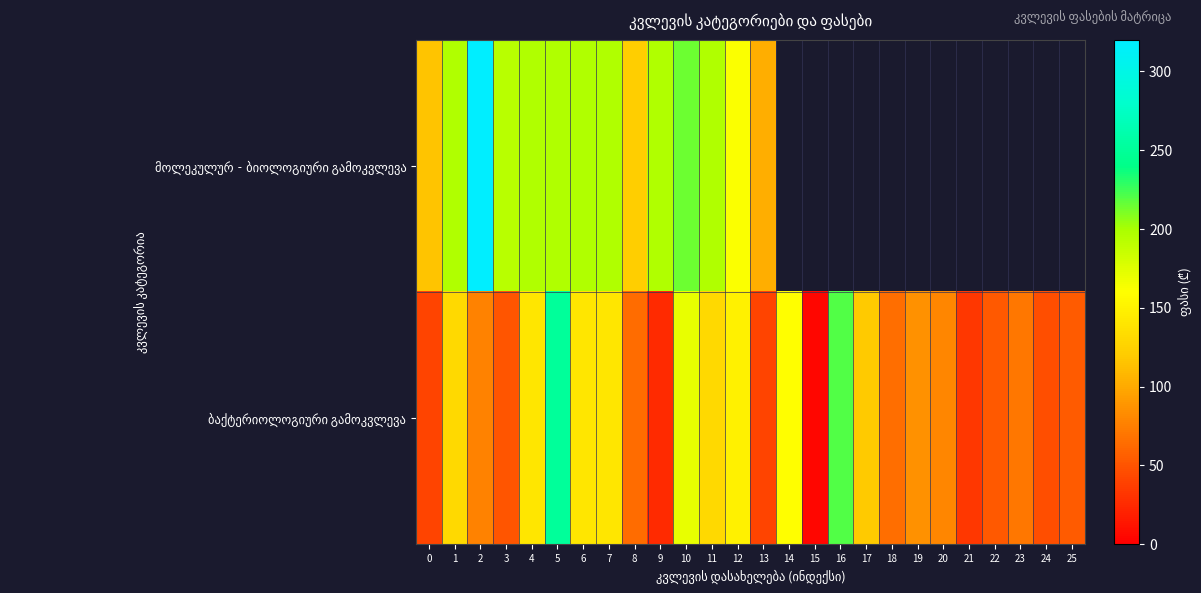

What is the difference between the maximum and second lowest values in the ბაქტერიოლოგიური გამოკვლევა series?

224.0